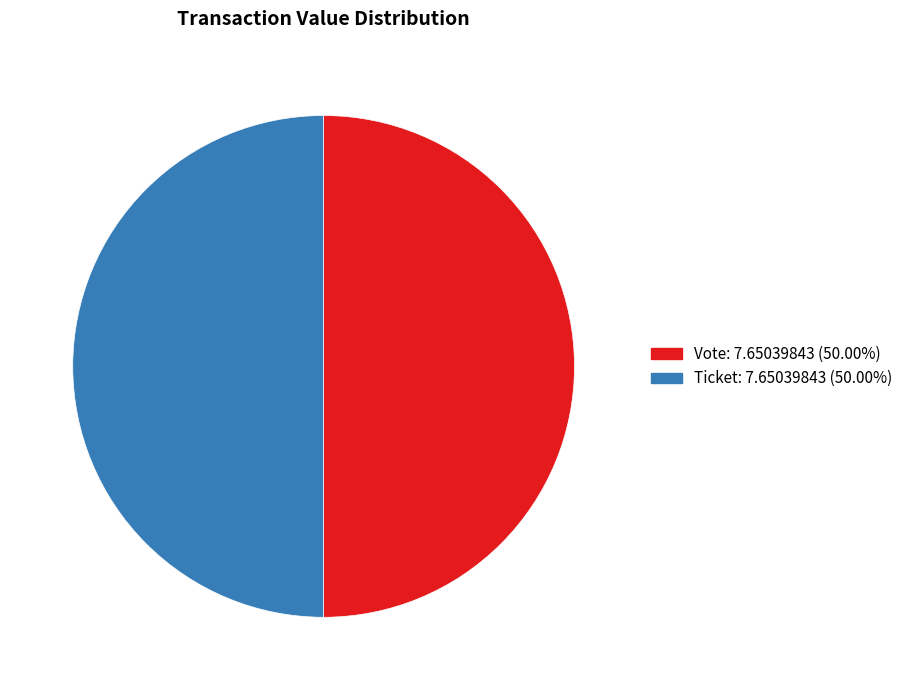

Which category has the smallest portion of the pie?

Ticket (io_index=0)